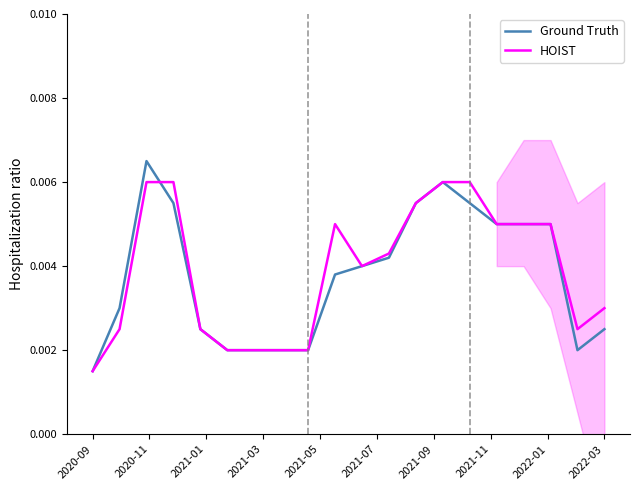

Which category has the lowest value in the HOIST series?

2020-09